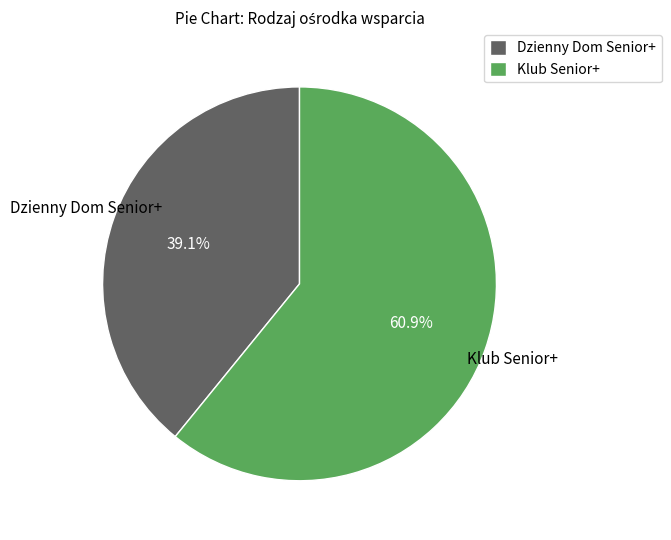

Does Klub Senior+ account for over 50% of the chart?

Yes